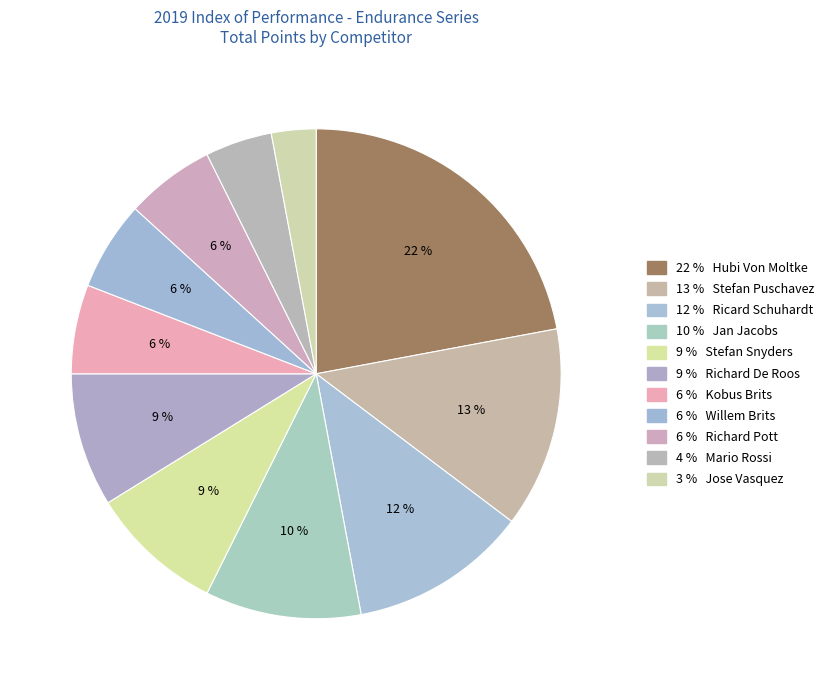

Count the number of slices in the pie.

11